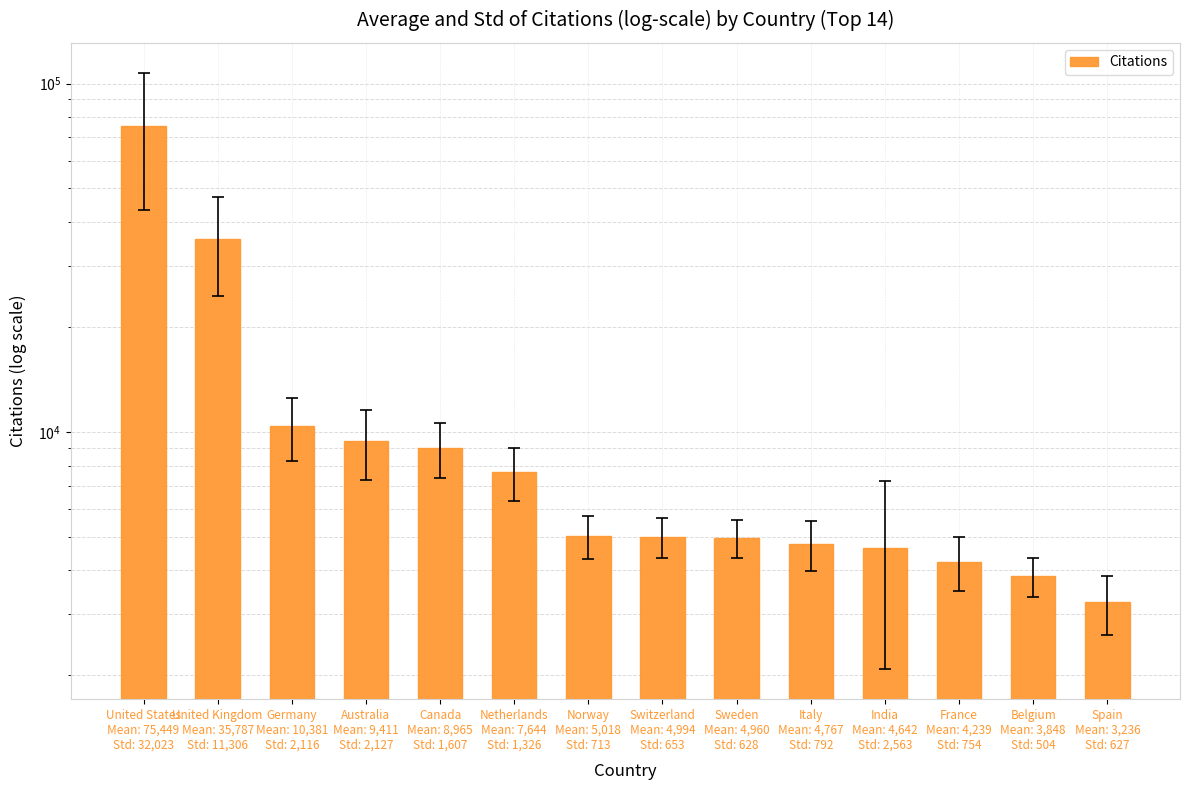

True or false: the data shows 5018 at Norway
Mean: 5,018
Std: 713.

True